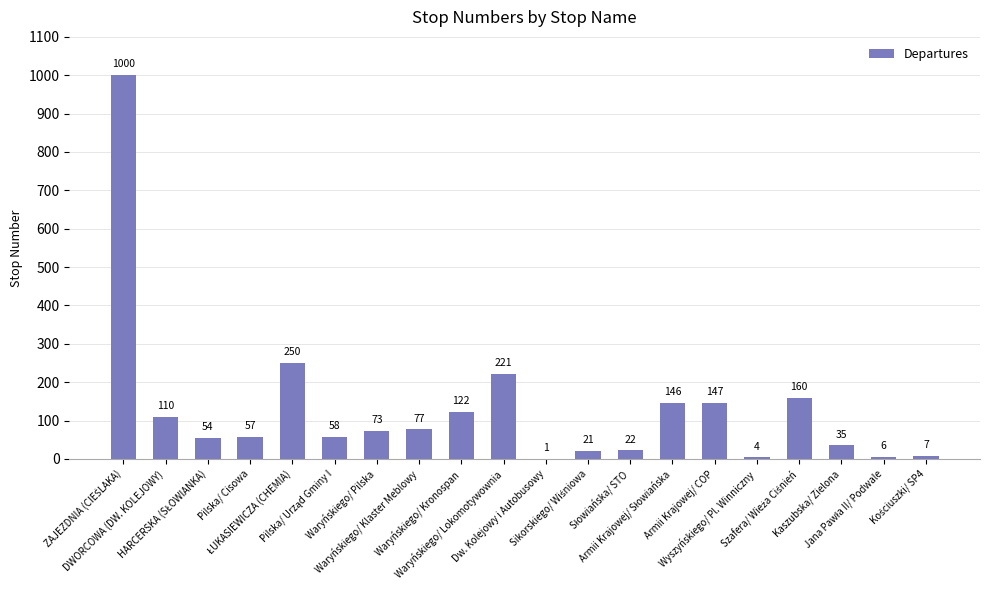

What is the greatest value displayed?

1000